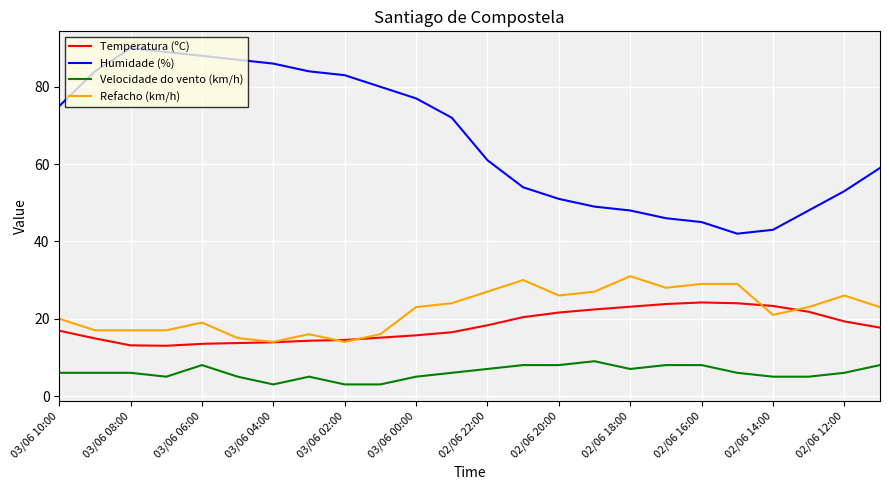

Which series has the largest total across all categories?

Humidade (%)